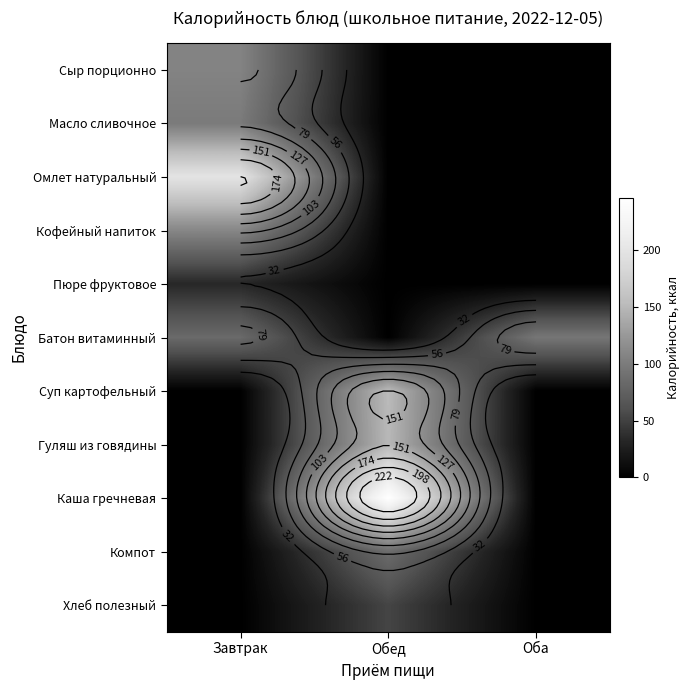

Is the value of Масло сливочное at Обед greater than the value of Хлеб полезный at Завтрак?

No